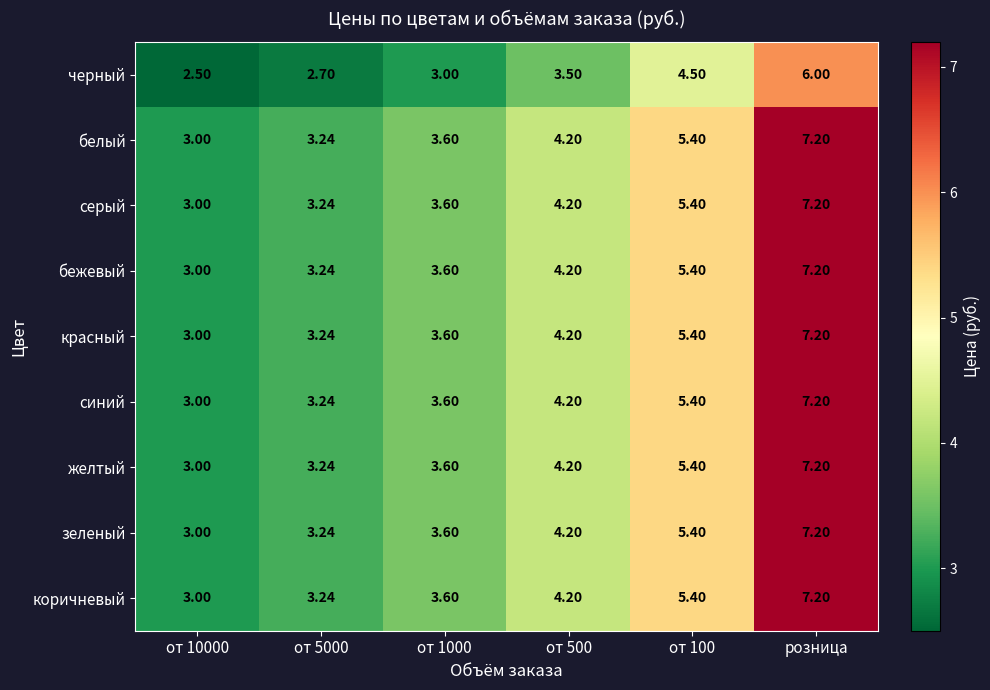

What is the spread (max minus min) of values at розница?

1.2